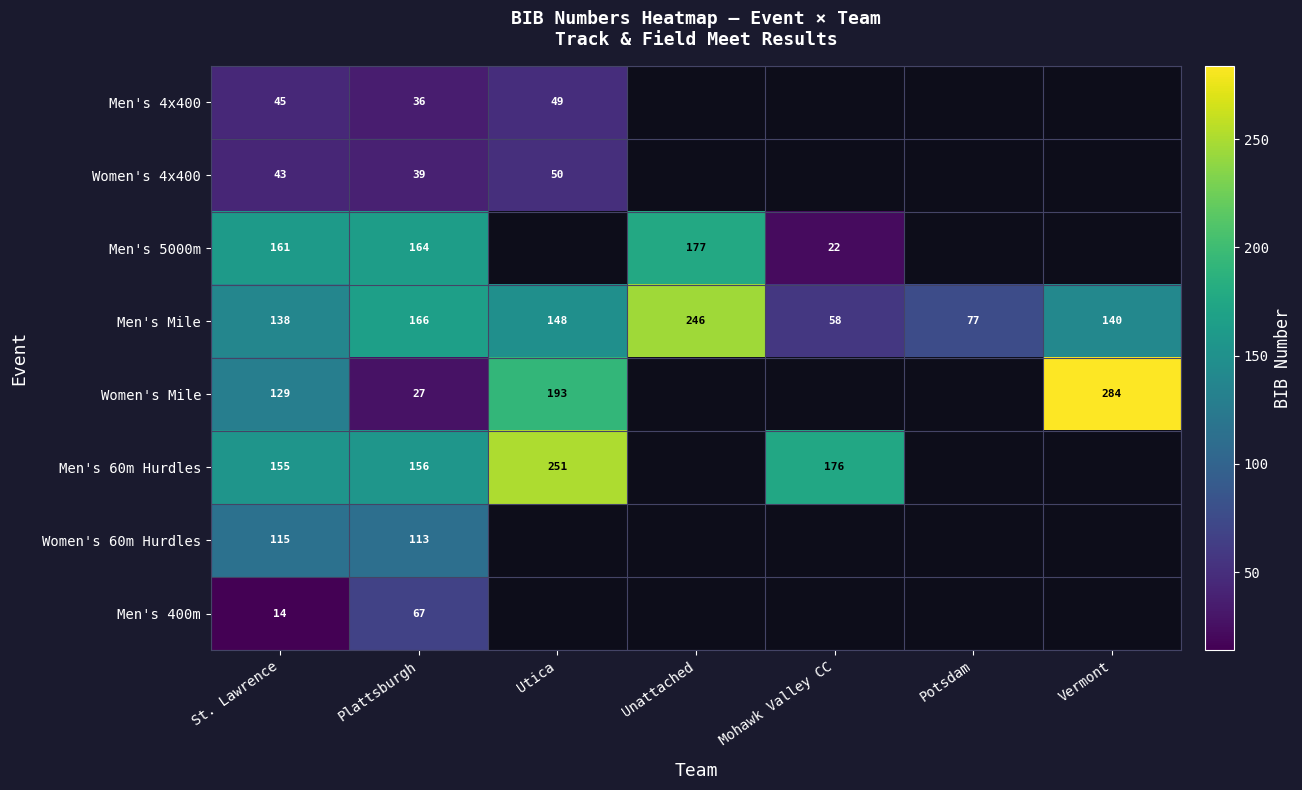

What is the sum of the Men's 4x400 values at St. Lawrence and Utica?

94